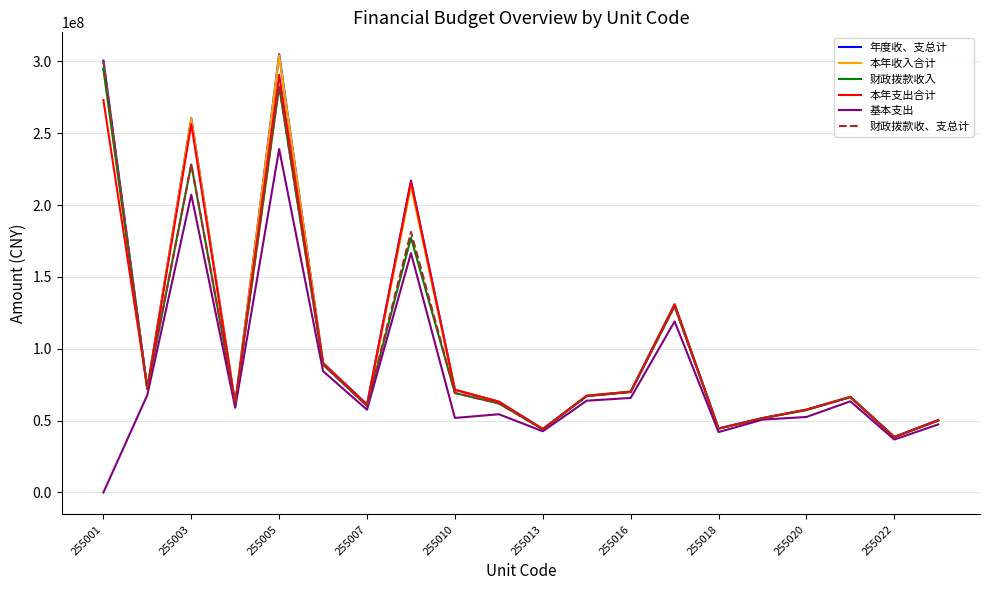

In 本年支出合计, how many points are lower than both neighbors (excluding endpoints)?

6